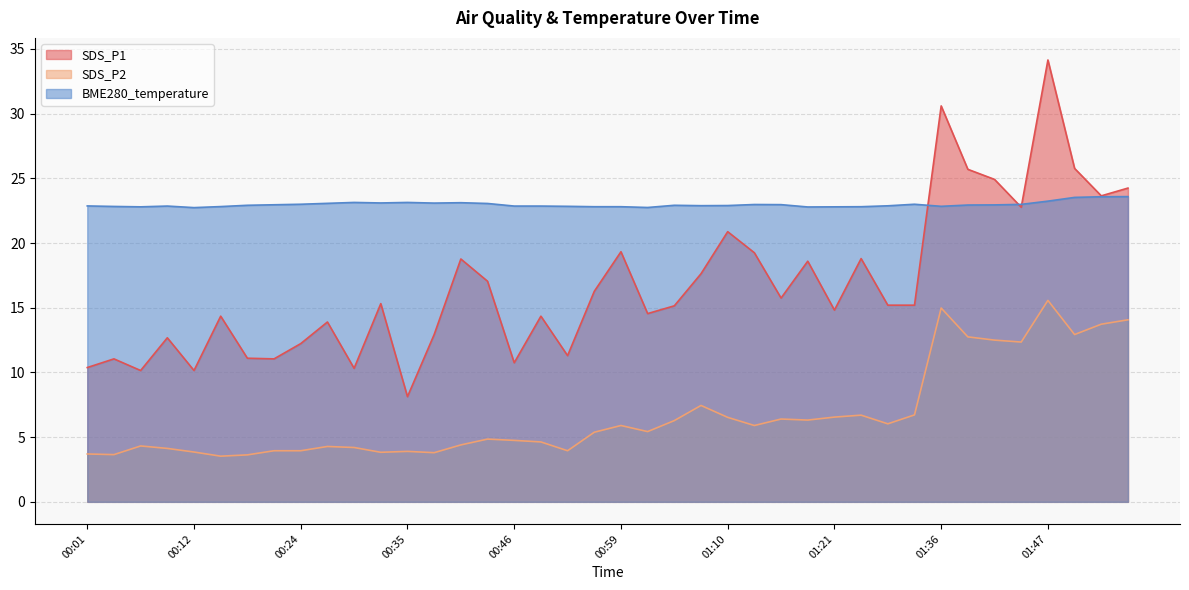

True or false: BME280_temperature has a value of 31.9 at 01:01.

False